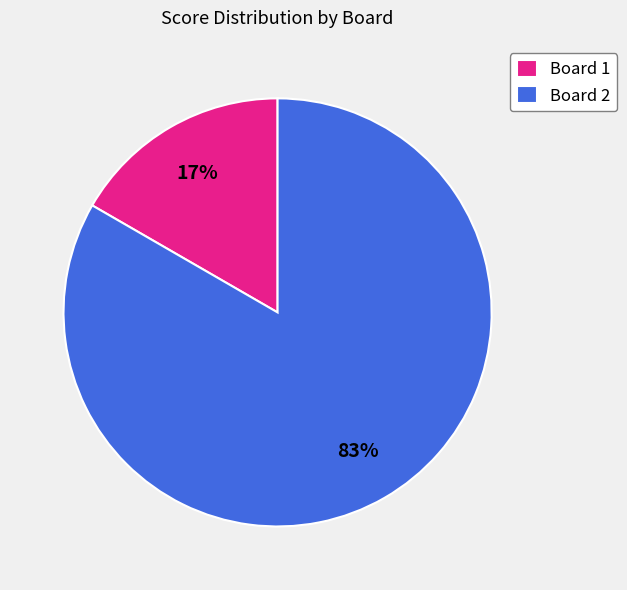

Which has a higher value, Board 2 or Board 1?

Board 2